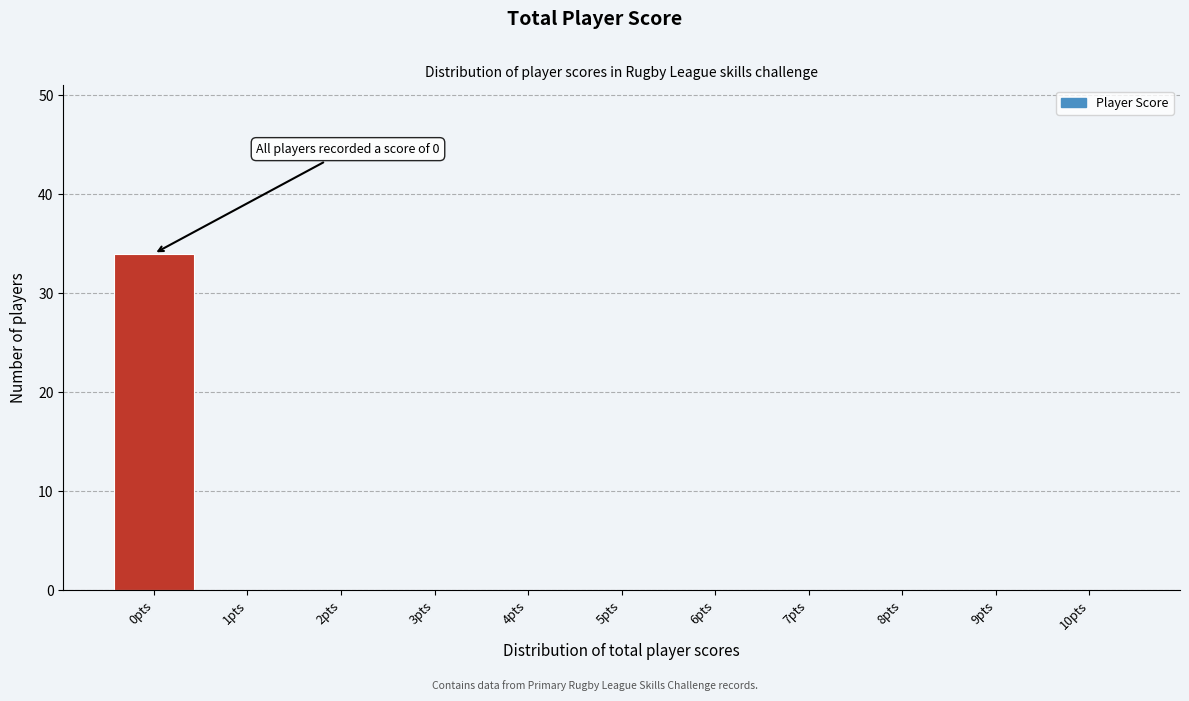

Reading left to right, list all the values displayed in this chart.

0pts=34	1pts=0	2pts=0	3pts=0	4pts=0	5pts=0	6pts=0	7pts=0	8pts=0	9pts=0	10pts=0